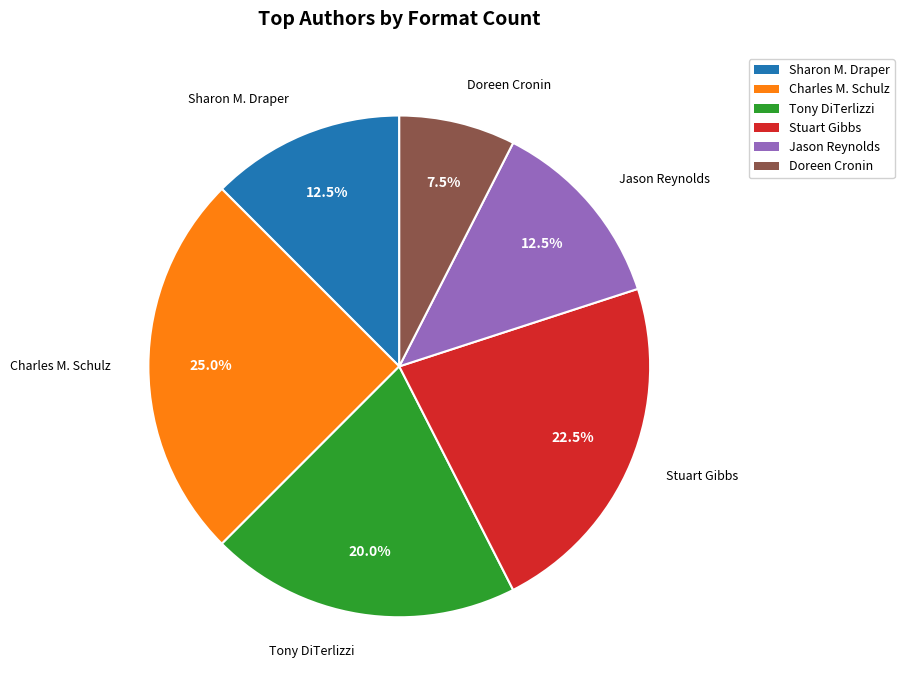

What is the total percentage of Sharon M. Draper and Stuart Gibbs?

35.0%